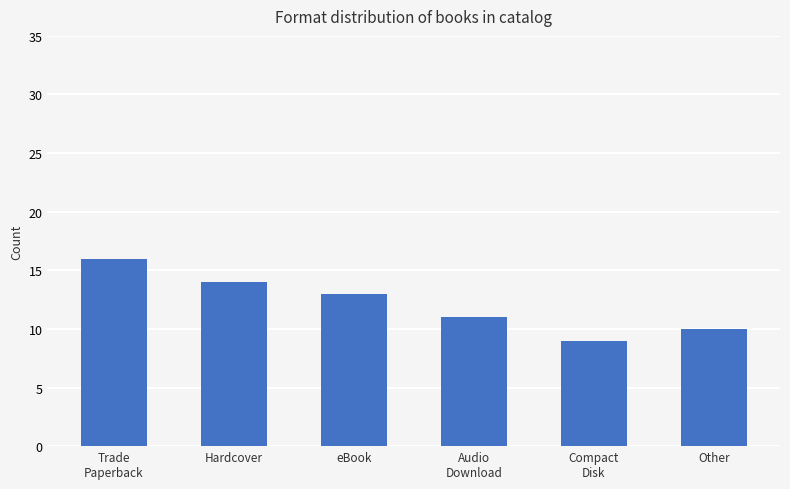

Are the bars grouped side by side (vs. stacked)?

No